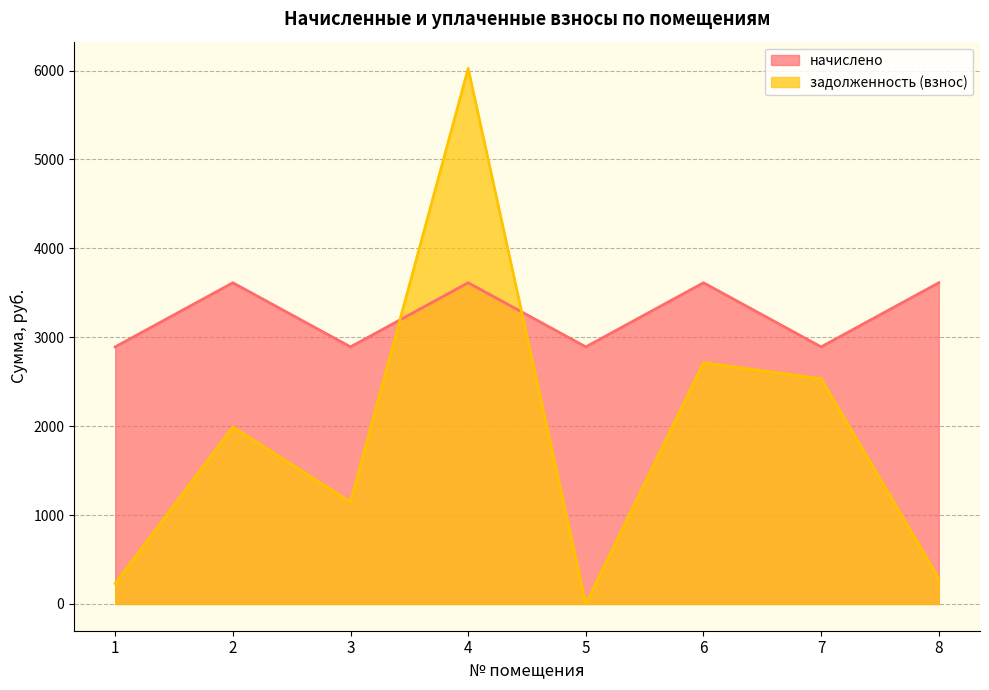

How many distinct data groups are displayed?

2